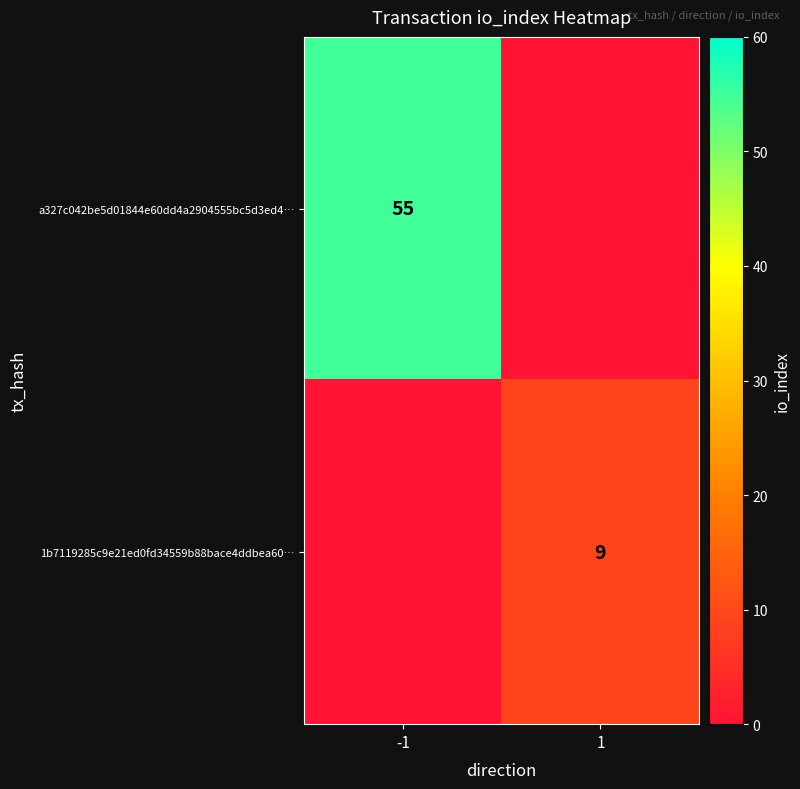

The 1b7119285c9e21ed0fd34559b88bace4ddbea60… series shows 4 at 1. True or false?

False